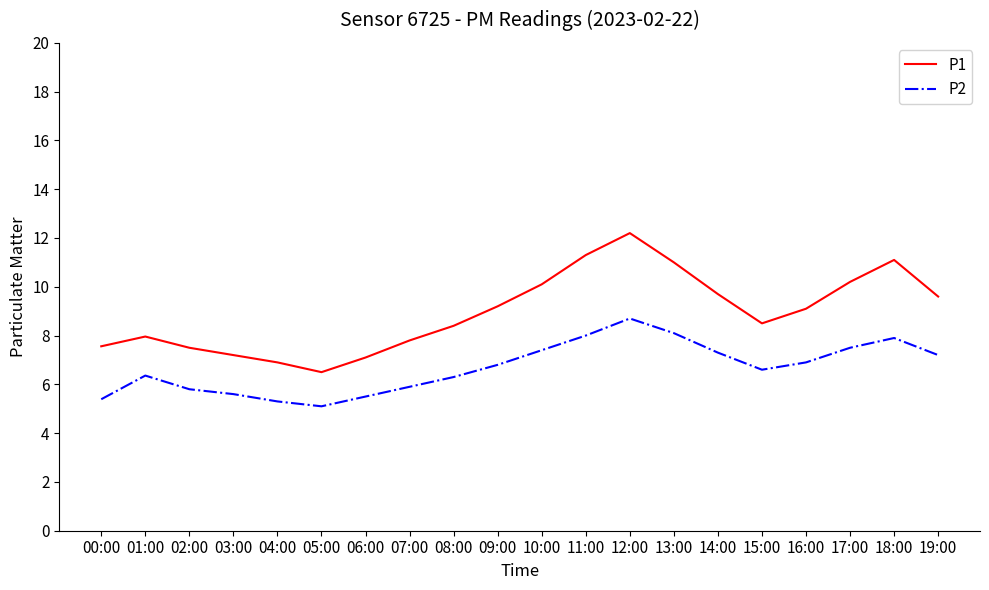

What is the sum of all P2 values?

133.7